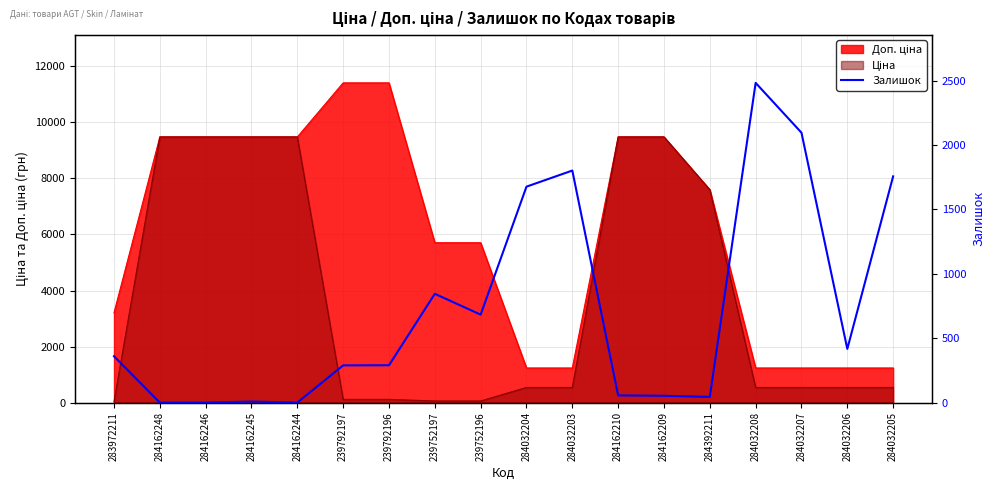

How many points are higher than both their immediate neighbors (excluding endpoints)?

4